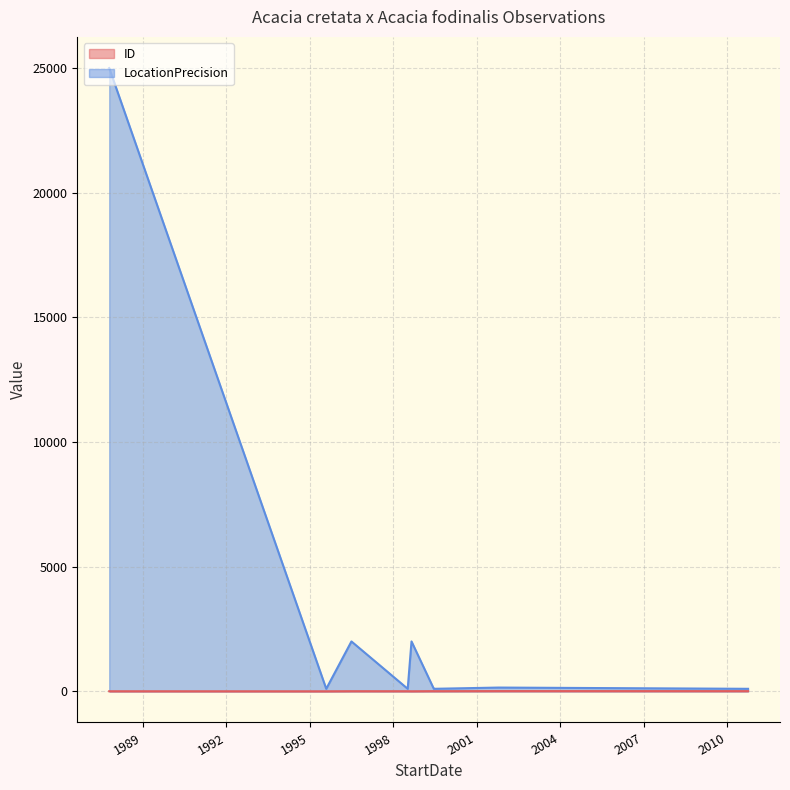

Which series has the largest total across all categories?

LocationPrecision